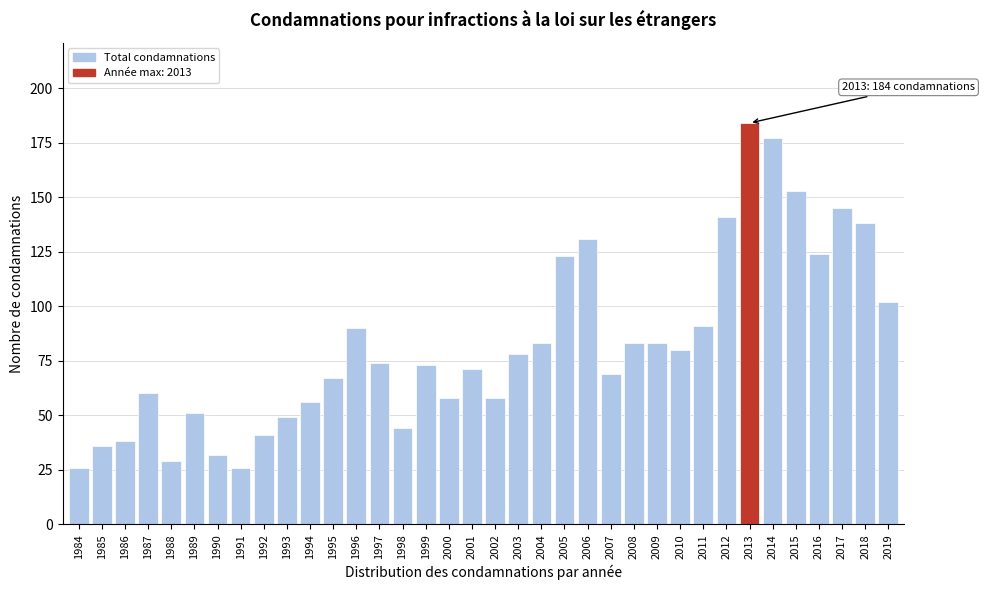

The chart shows a value of 102 at 2019. True or false?

True